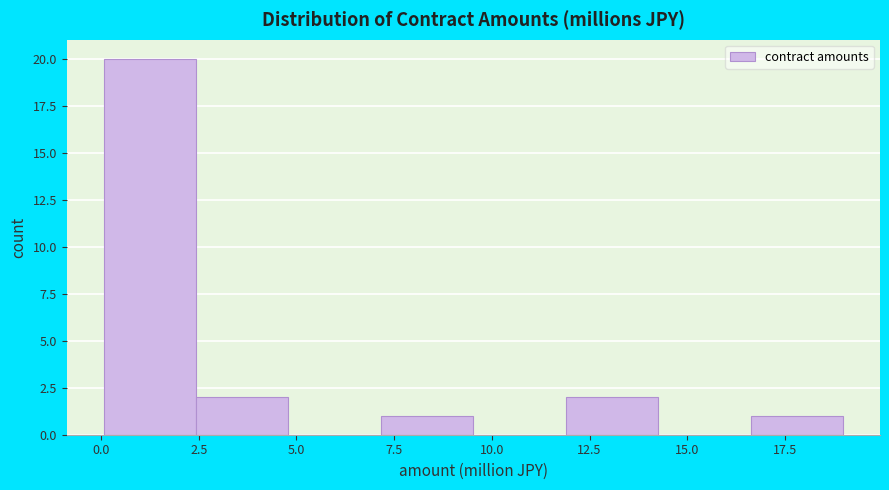

How tall is the bar that spans 12.0 to 14.5 on the x-axis? Neither the bar edges nor the heights are printed on the chart, so give them approximately, as read against the axes.

2